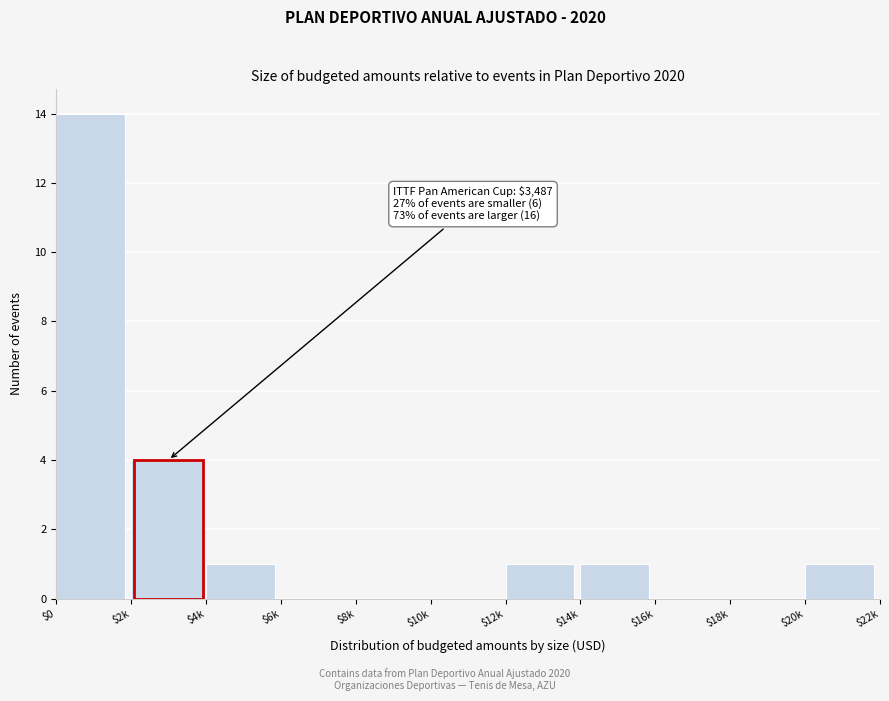

Where is the data nearest to the value 7?

$2k